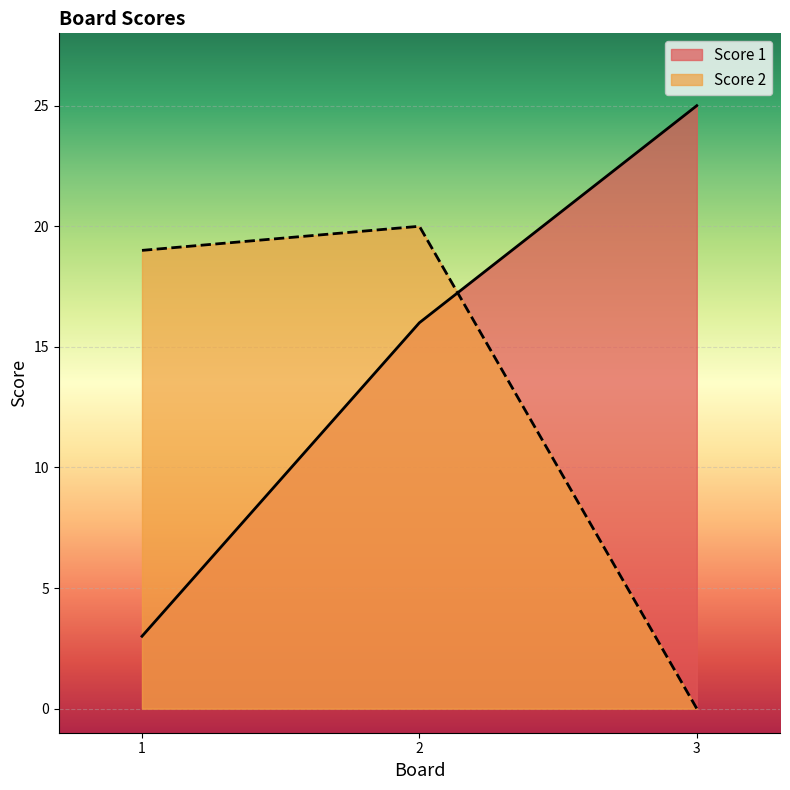

At how many categories does at least one series exceed 18?

3